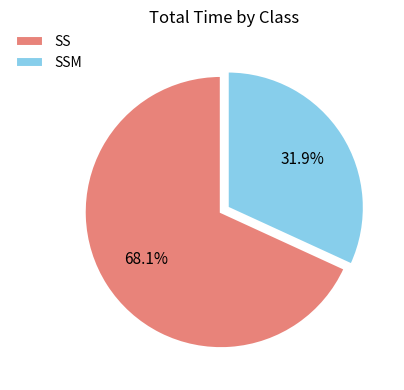

Is it true that SS is 19% of the pie?

False